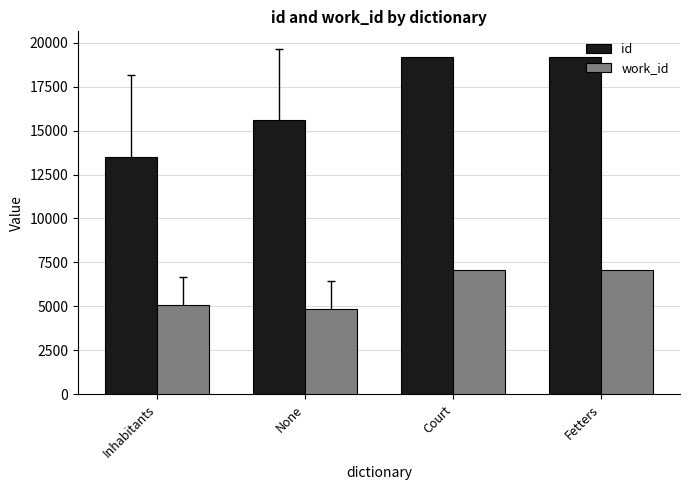

Is the value of work_id at Court greater than the value of id at Fetters?

No